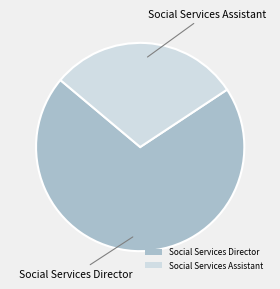

Between Social Services Director and Social Services Assistant, which is larger?

Social Services Director